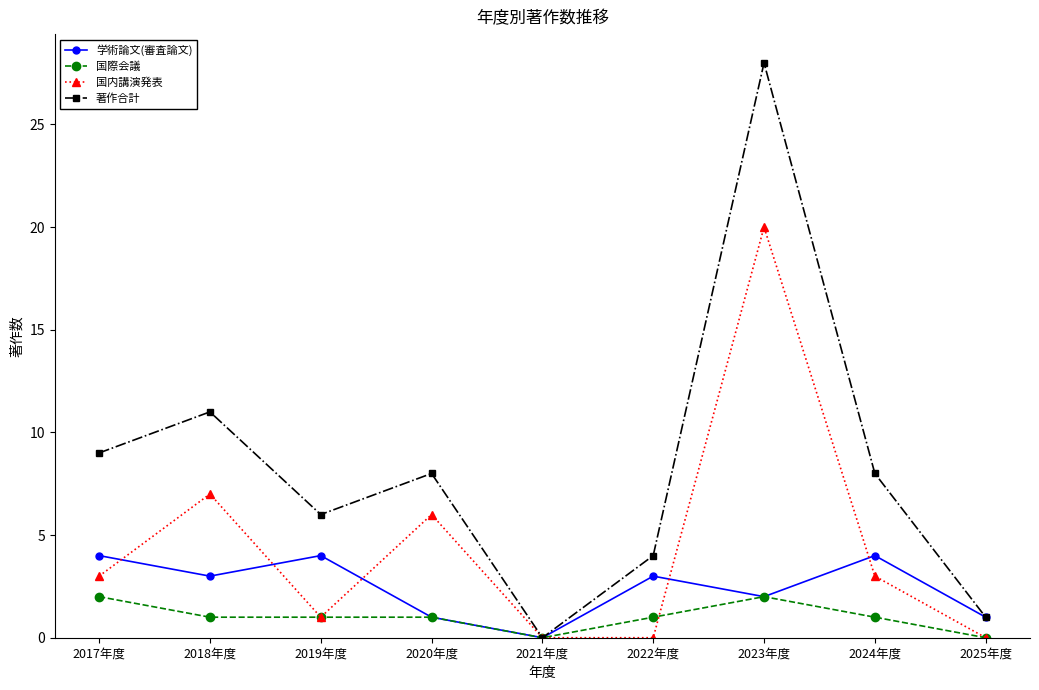

At which label is 国内講演発表 closest to 10?

2018年度